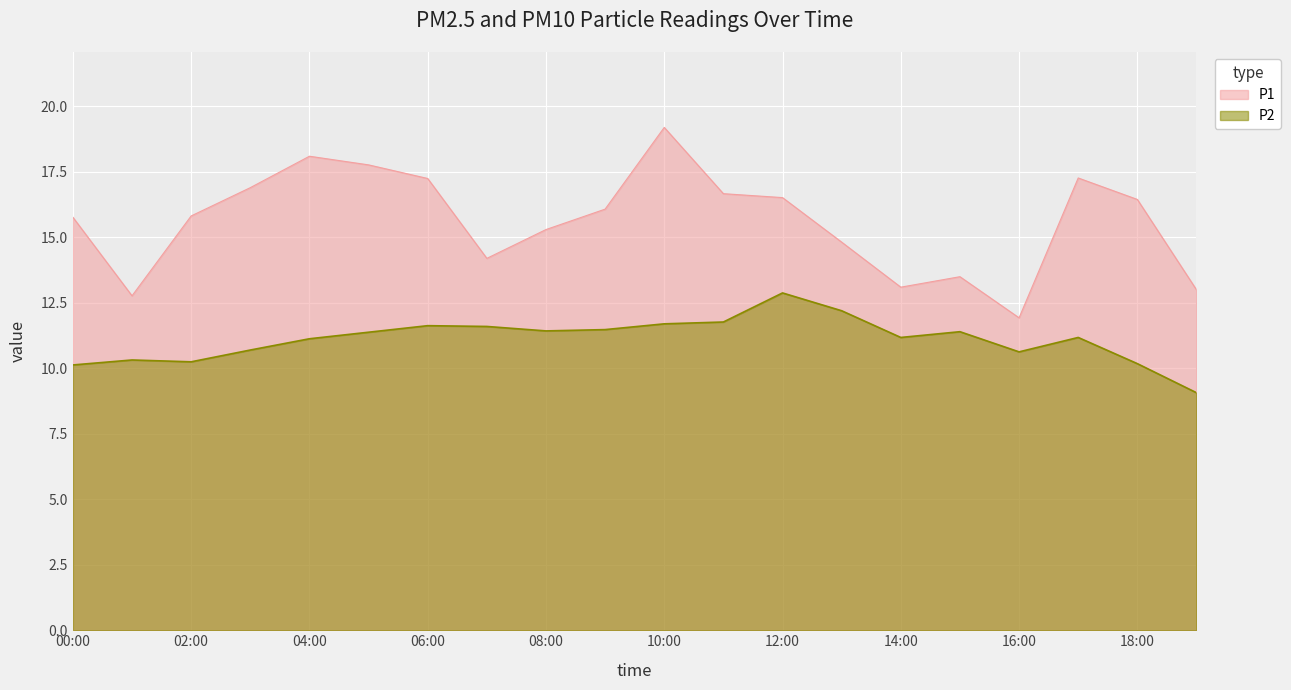

Count the number of categories in the chart.

20